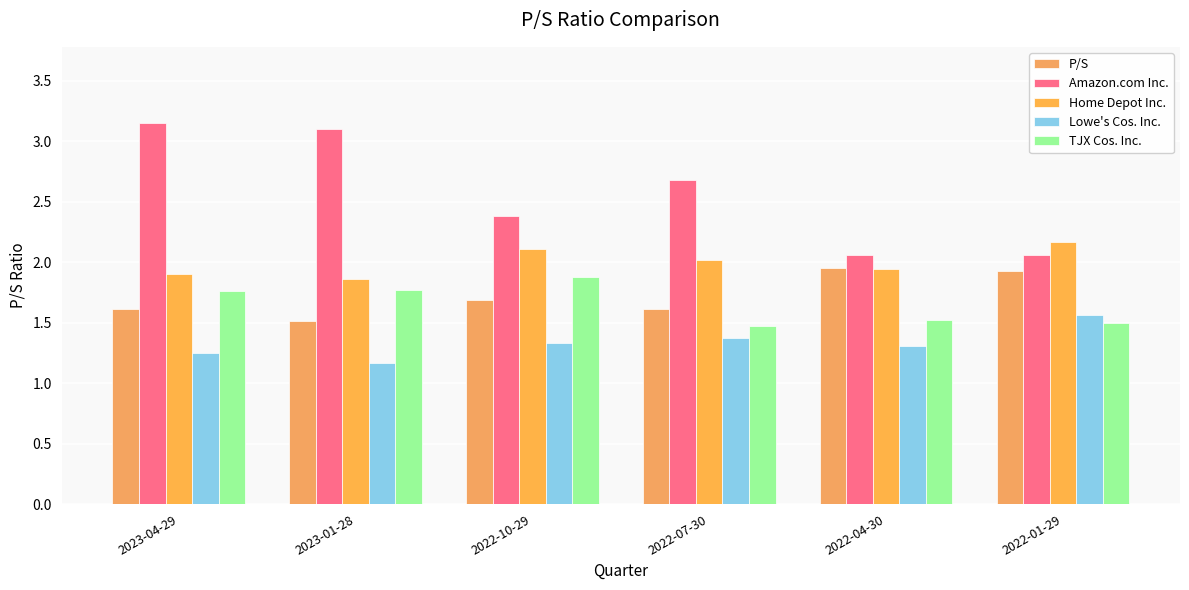

How many data points in Home Depot Inc. are less than 2?

3